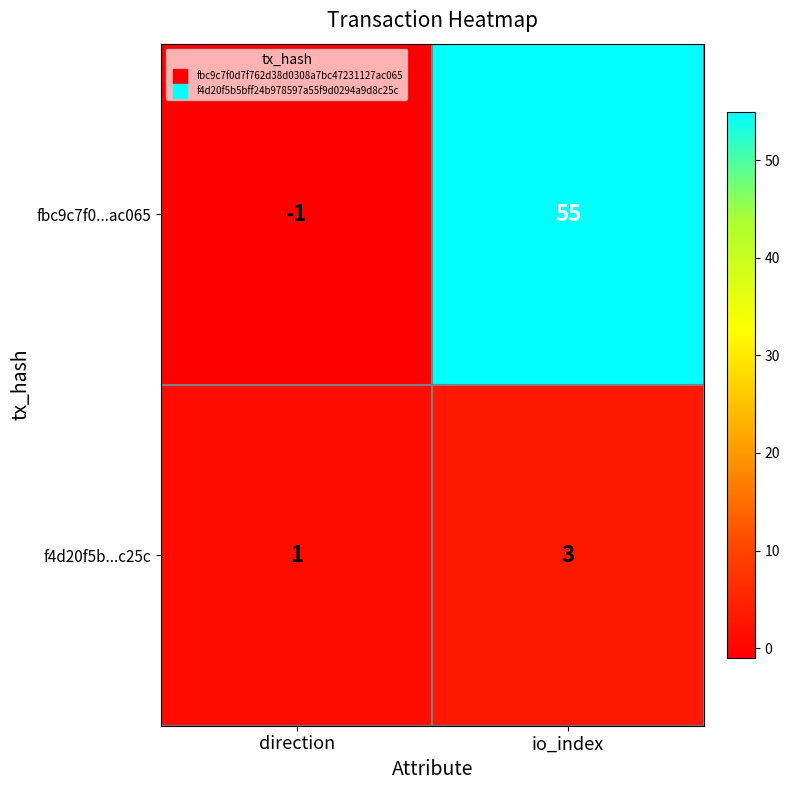

Is it true that f4d20f5b...c25c equals 3 at io_index?

True